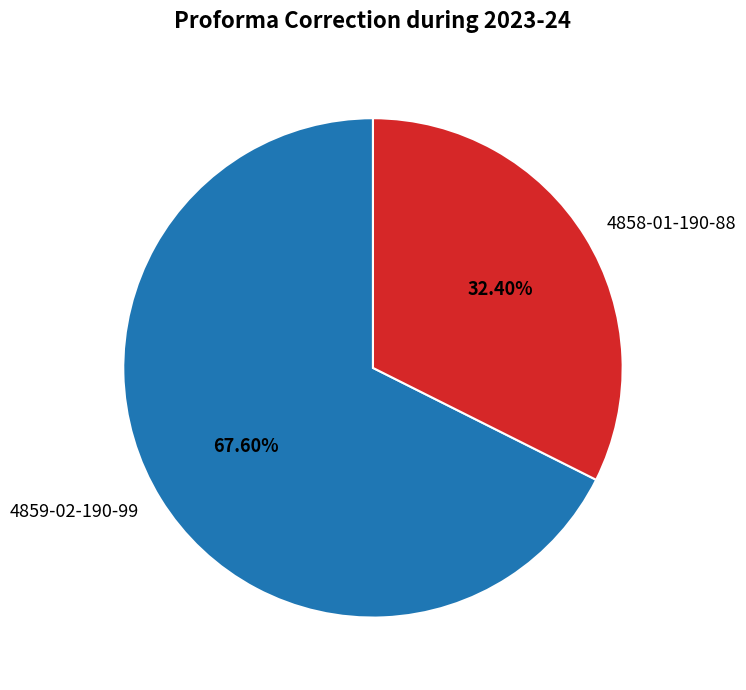

True or false: 4859-02-190-99 accounts for 73% of the total.

False